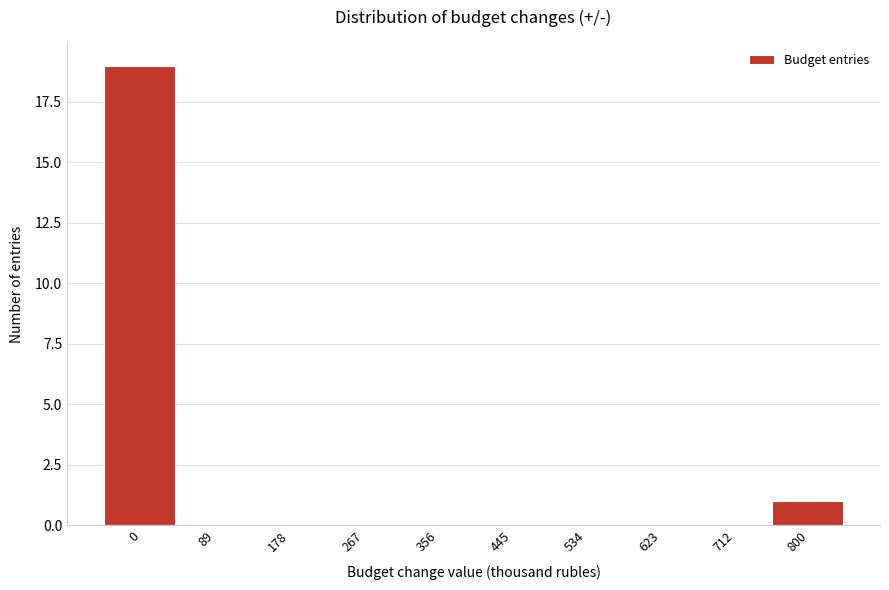

Reading left to right, extract all data points from this chart.

0=19	89=0	178=0	267=0	356=0	445=0	534=0	623=0	712=0	800=1